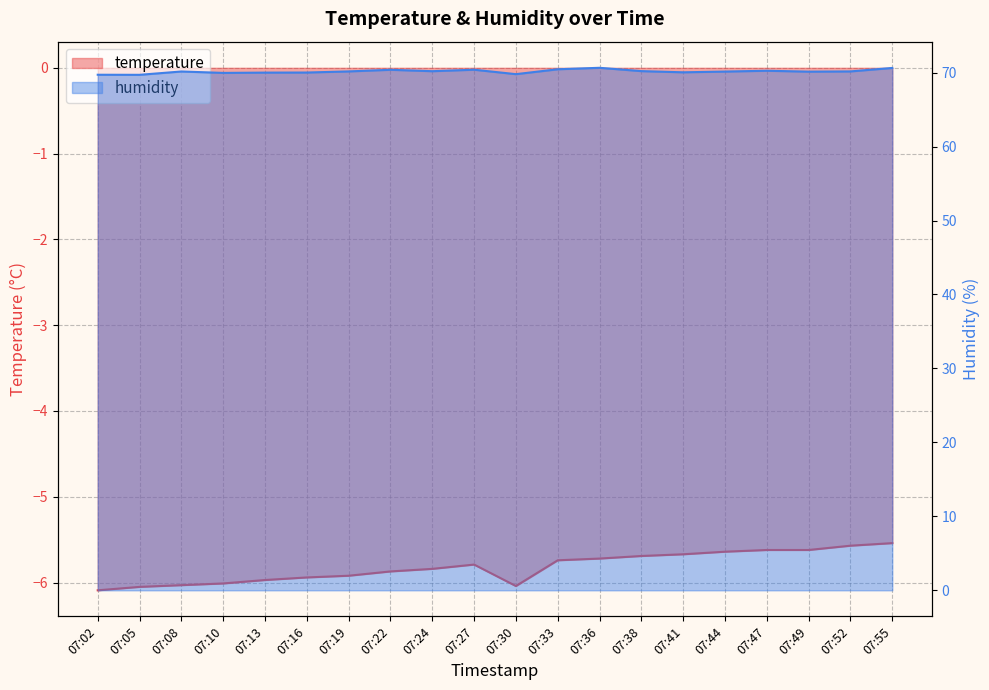

What is the spread (max minus min) of values at 07:52?

75.7